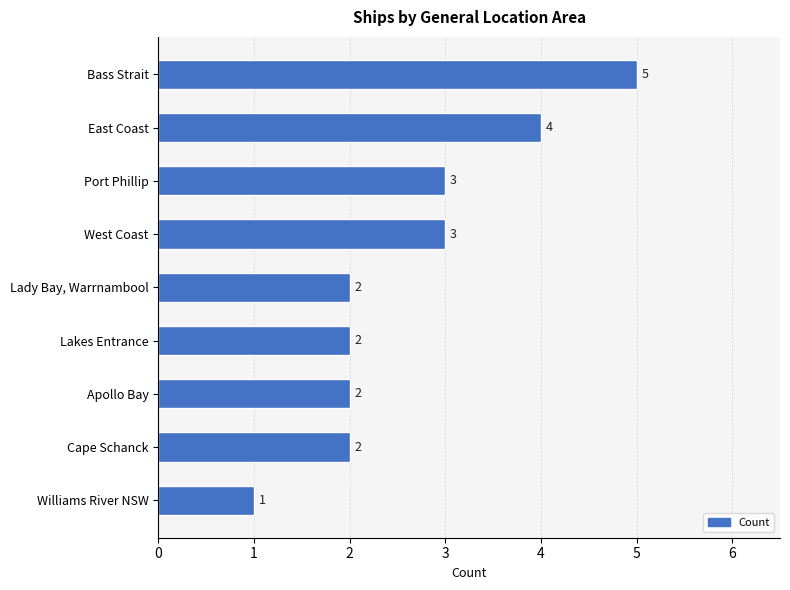

What is the sum of all values?

24